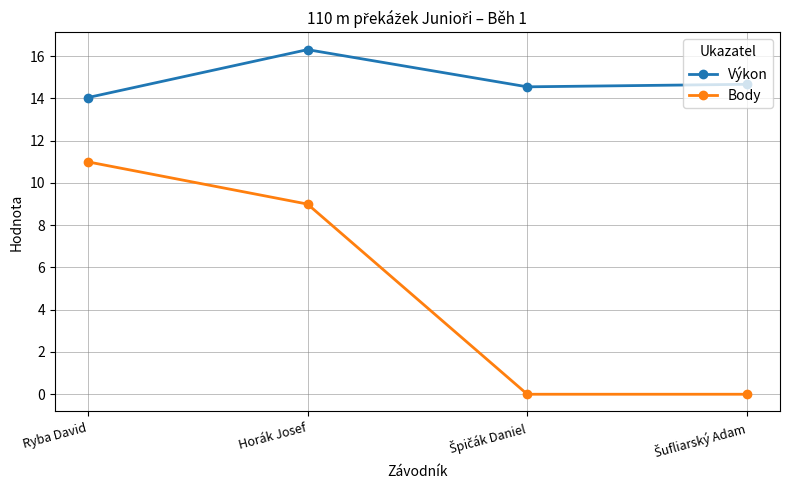

What is the difference between the maximum and minimum values in the Výkon series?

2.3